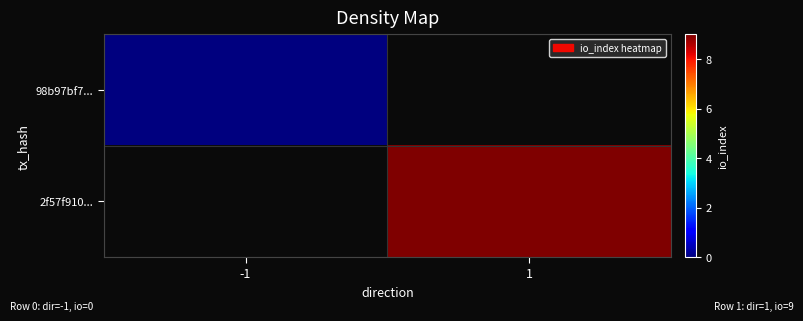

List the labels in order of 98b97bf7... value, smallest first.

-1, 1